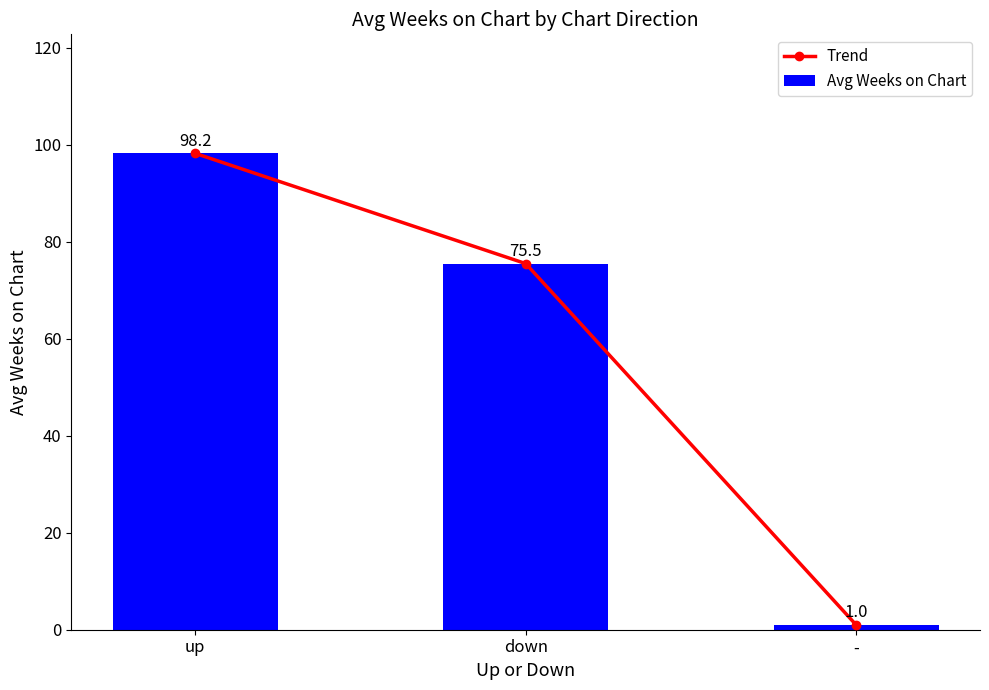

What is the total value across all series at down?

150.9